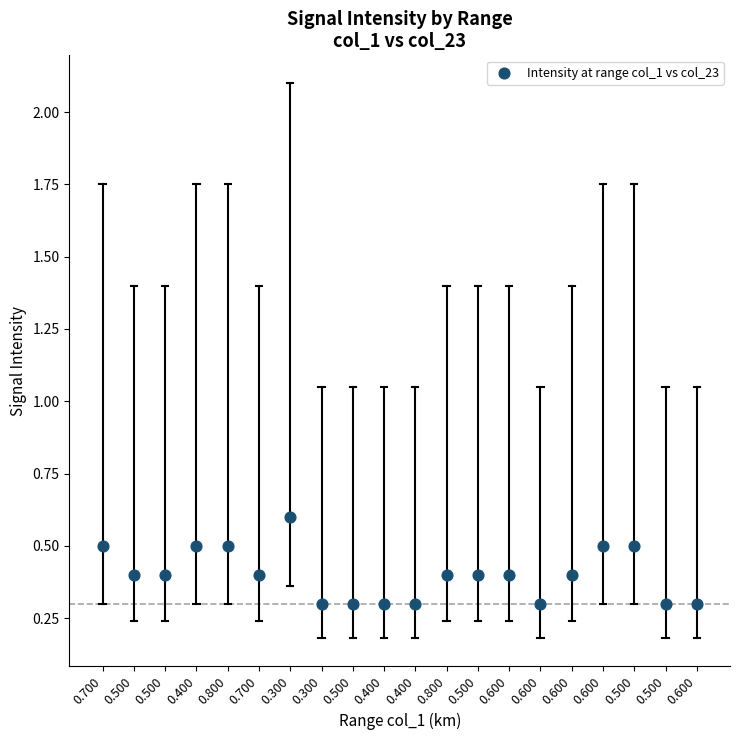

What is the range of Y values (max minus min)?

0.3